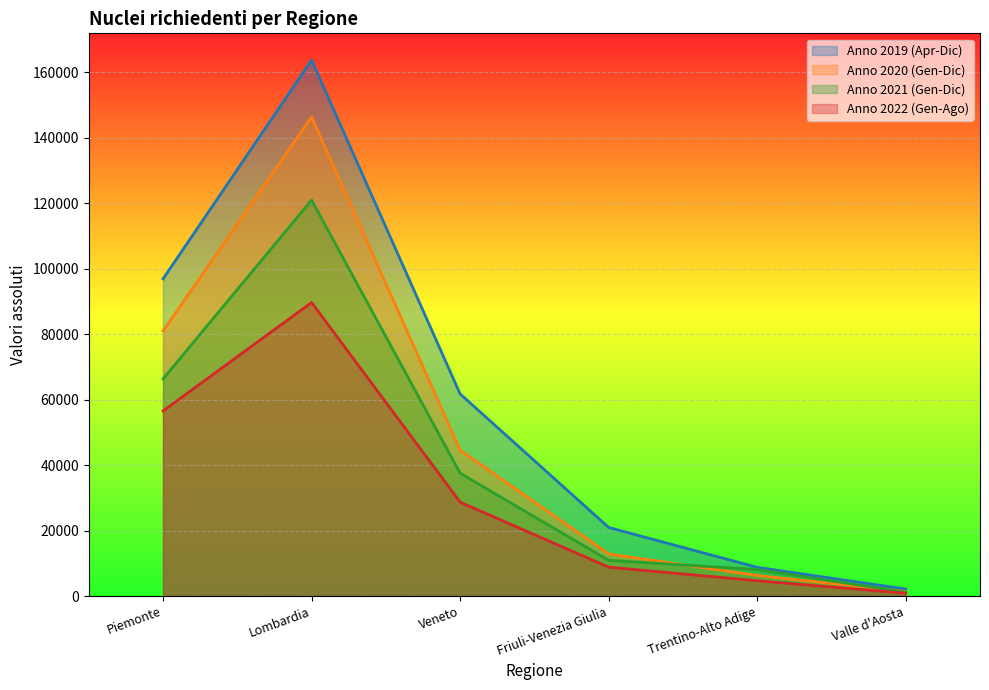

Reading right to left, what are all the values shown in this chart?

Anno 2019 (Apr-Dic): 2124	8755	20929	61705	163633	96837
Anno 2020 (Gen-Dic): 1369	6271	12845	44534	146255	80950
Anno 2021 (Gen-Dic): 1160	8090	10891	37510	120895	66305
Anno 2022 (Gen-Ago): 844	4660	8815	28662	89623	56506